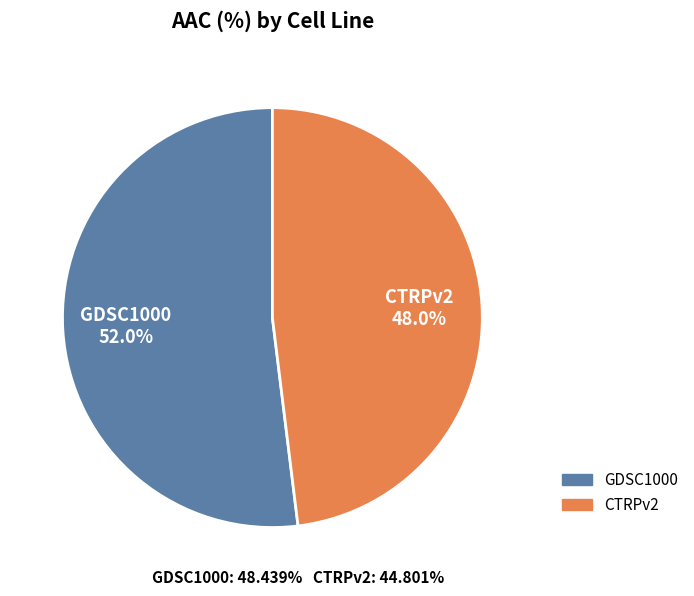

How many slices are in this pie chart?

2